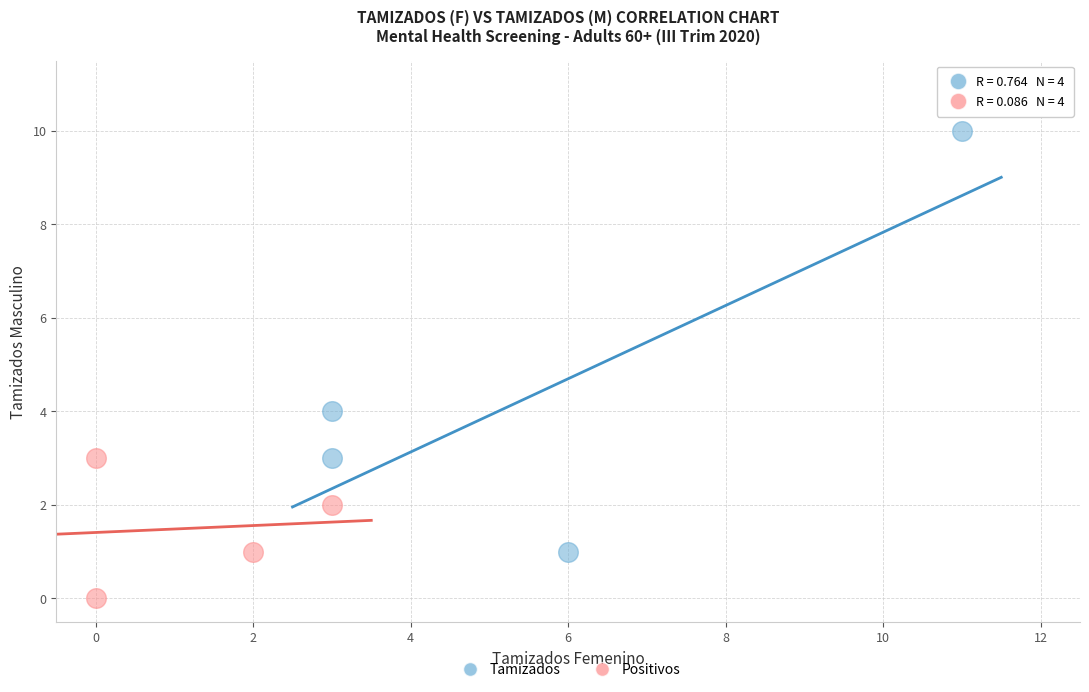

Which series contains the highest Y value?

Tamizados